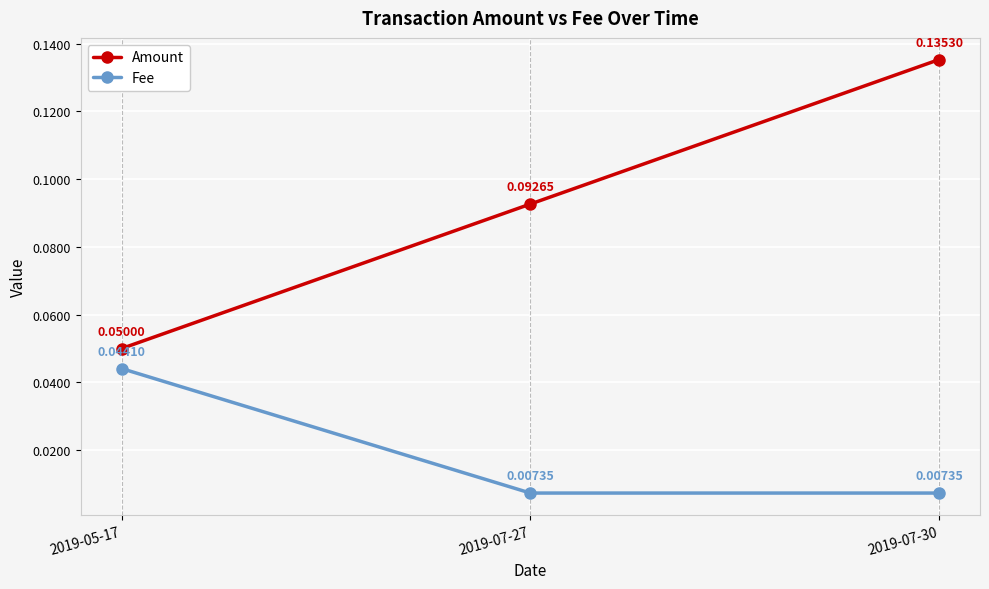

Which series has the widest spread of values?

Amount